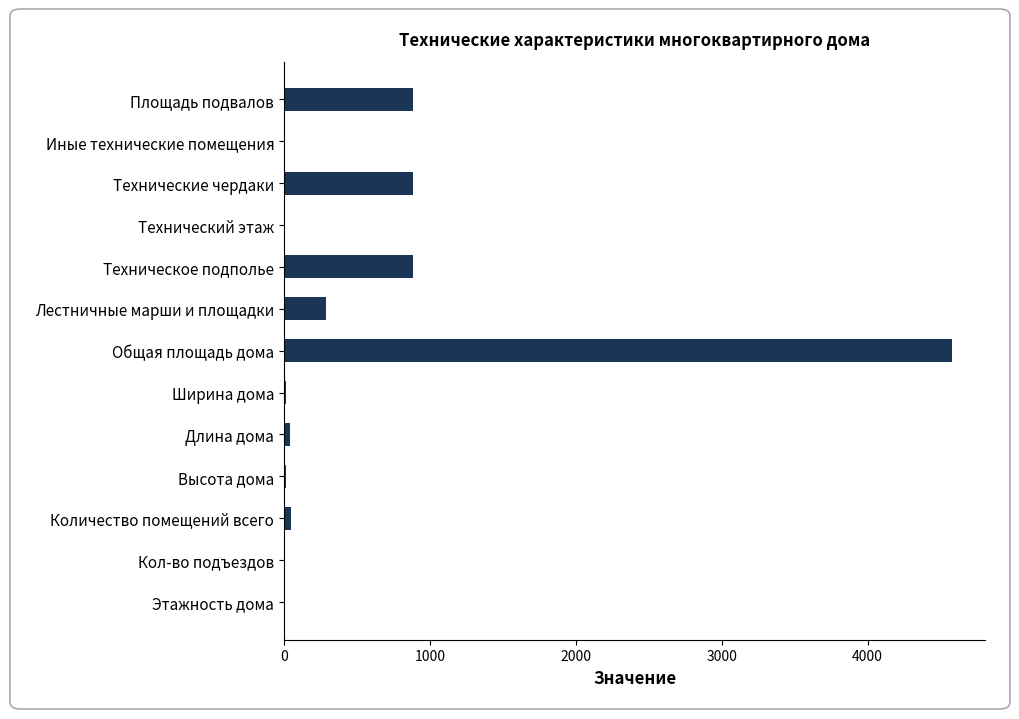

Does the chart contain stacked bars?

No